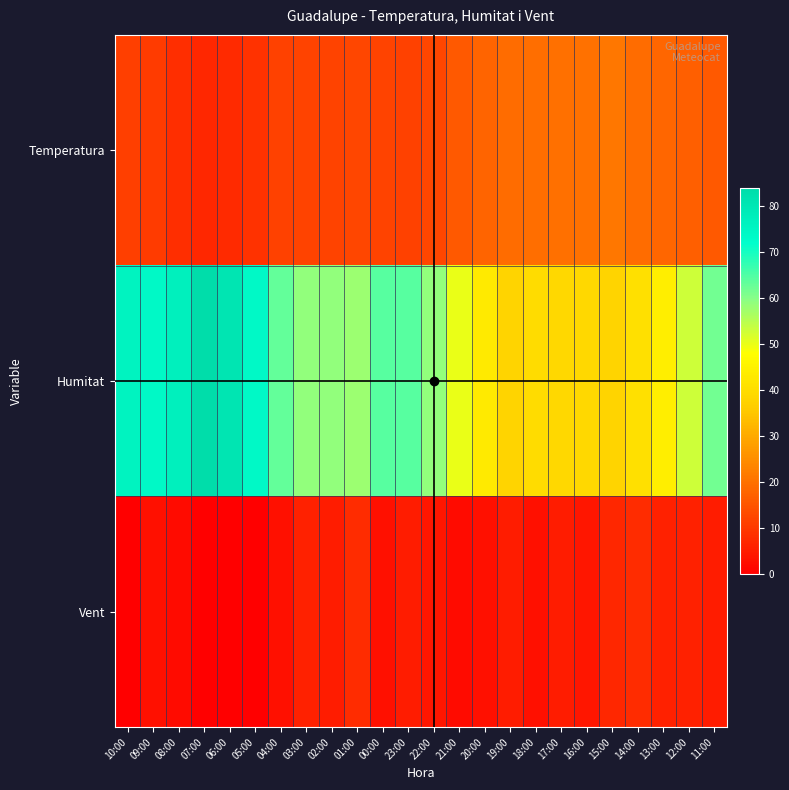

At which category is the sum across all series the highest?

07:00